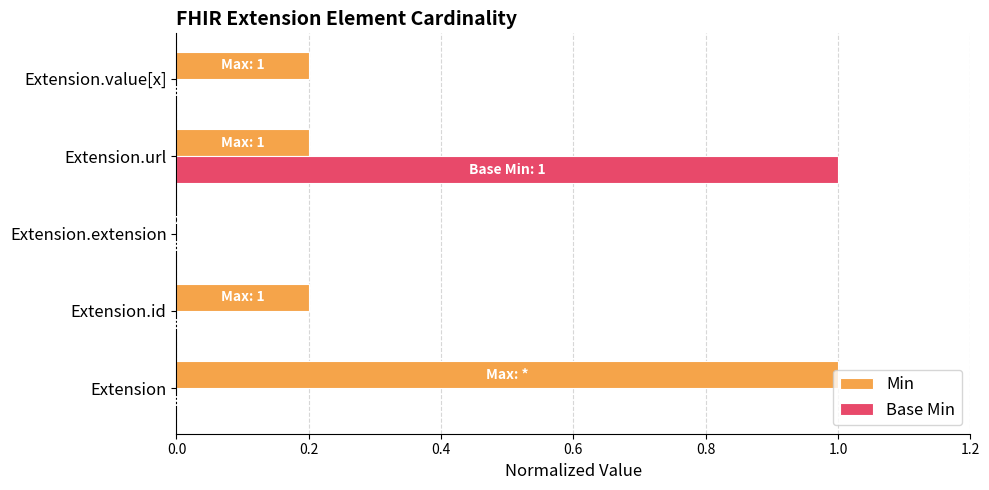

Count the Min values in the range 0 to 1.

5